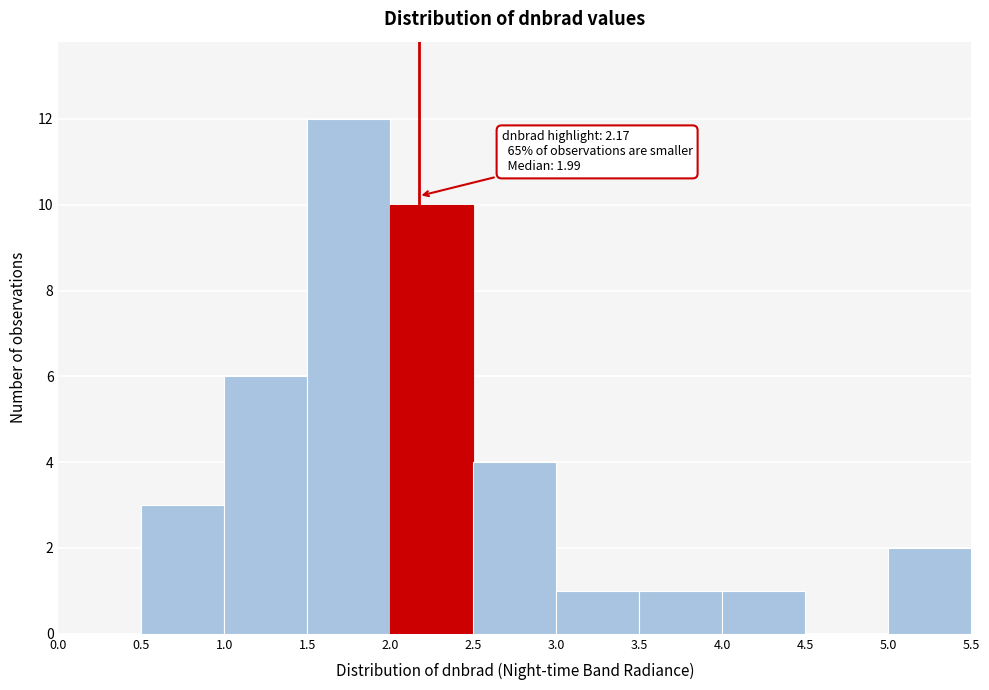

Over which range of the x-axis is the bar tallest?

1.5 to 2.0